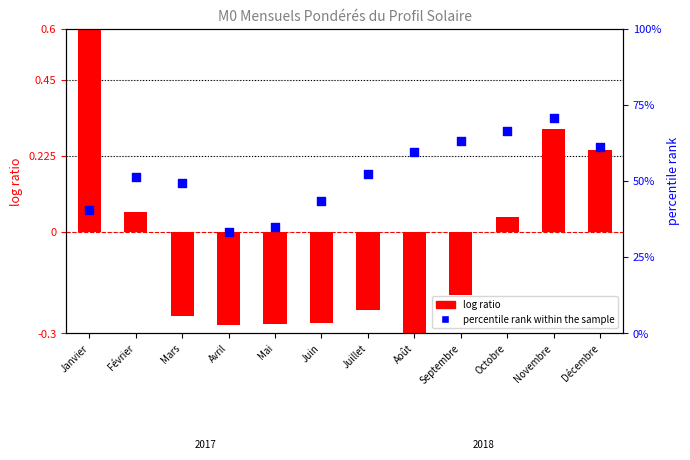

At which category is the sum across all series the highest?

Novembre